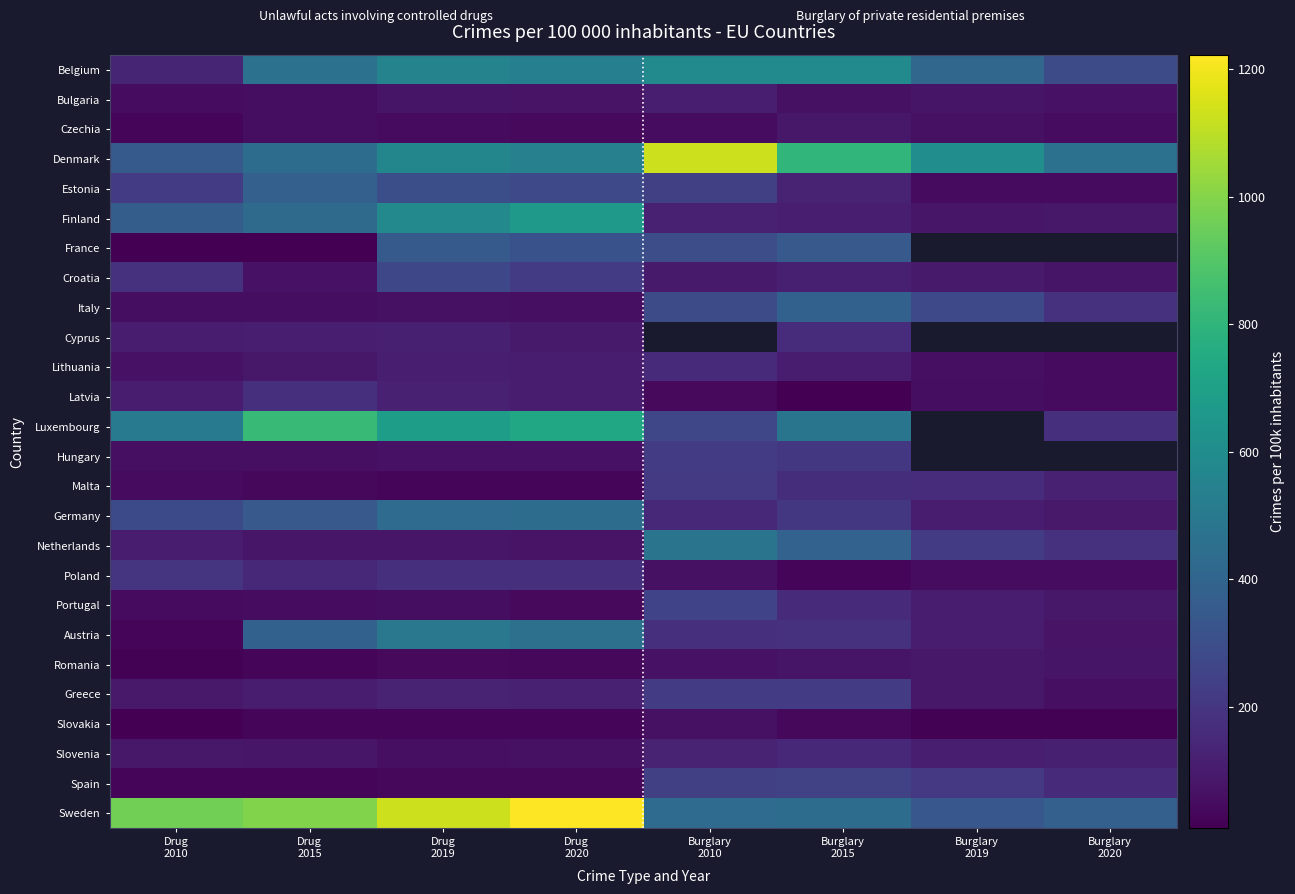

The Denmark series shows 567.6 at Drug 2019. True or false?

True